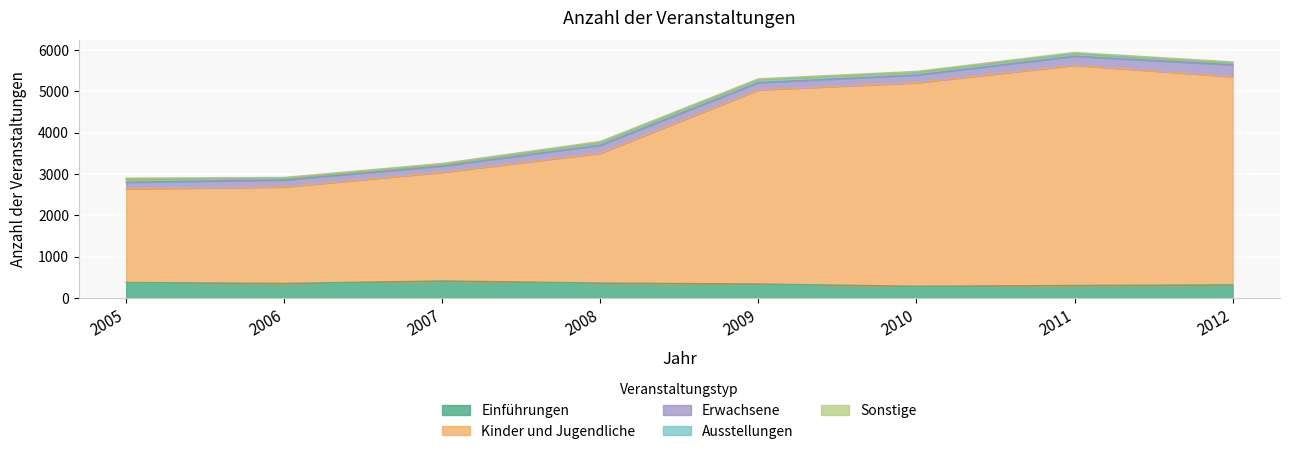

What is the difference between the highest and lowest values at 2010?

4909